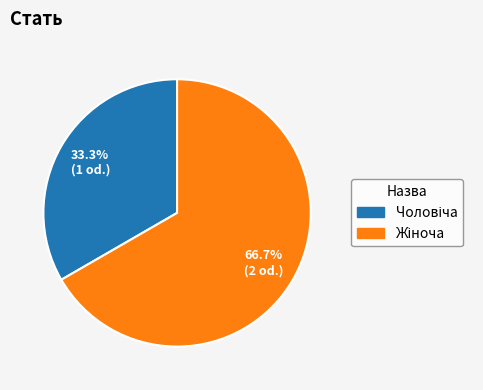

To the nearest percent, what is the difference between the largest and smallest slice percentages?

33%